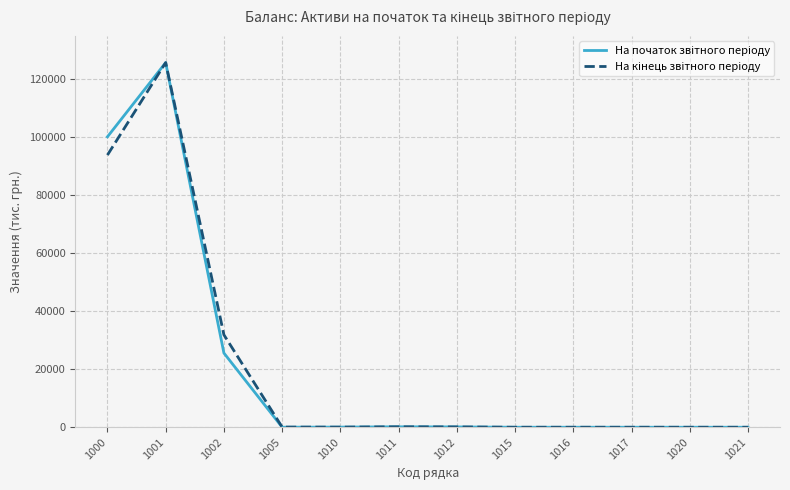

At which category is the sum across all series the highest?

1001